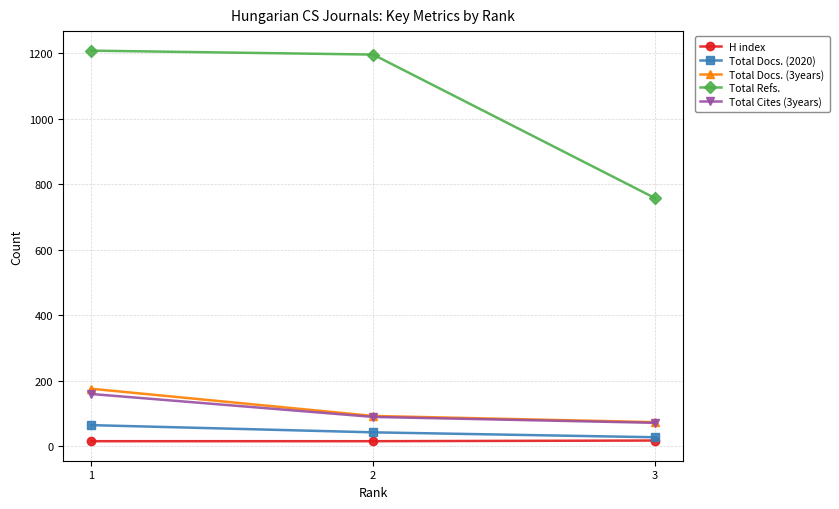

At which label does Total Refs. reach its peak?

1